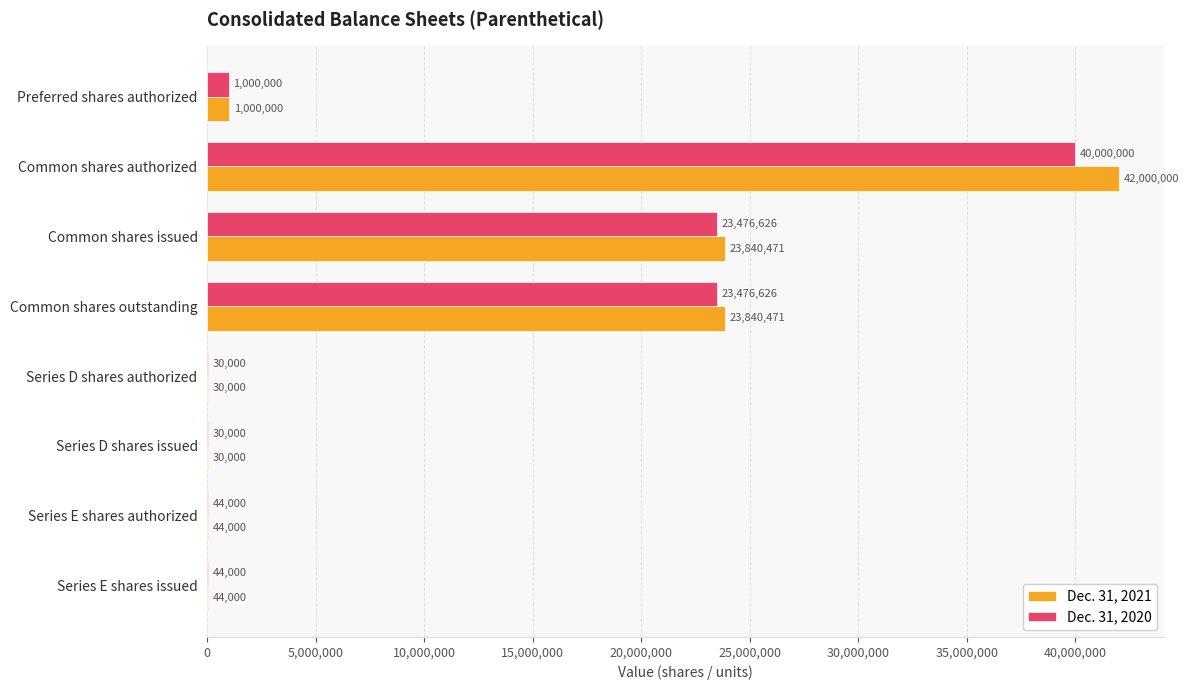

What is the approximate value of Dec. 31, 2021 at Series E shares issued?

44000